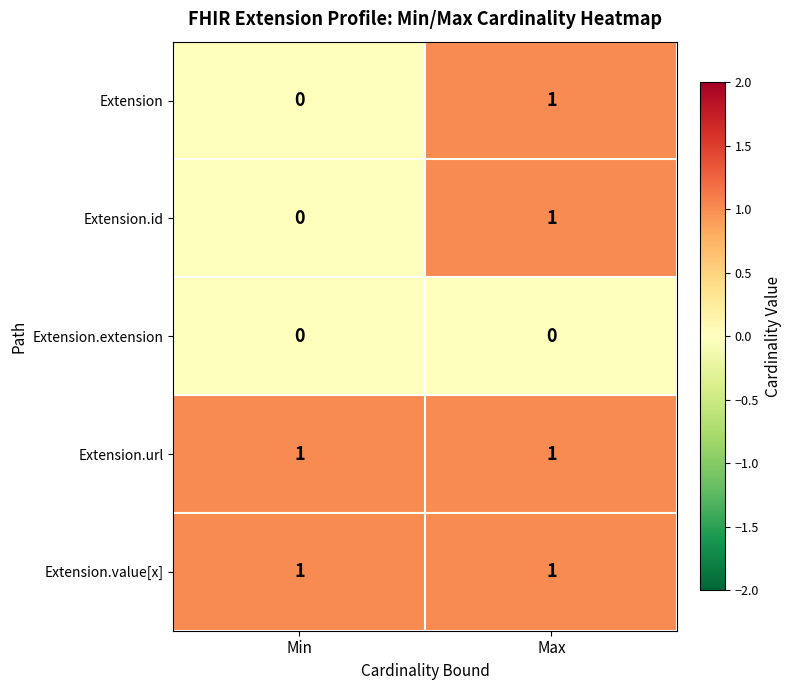

True or false: Extension.value[x] has a value of 1 at Max.

True